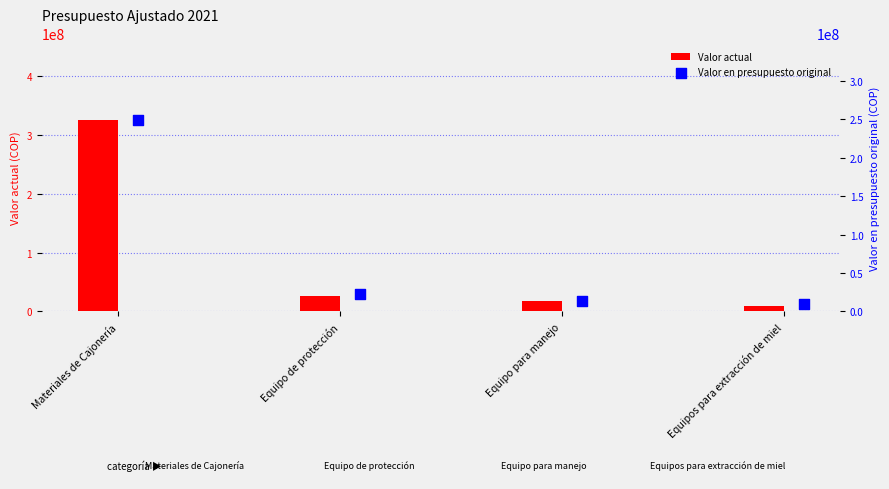

True or false: Valor actual has a value of 12727816 at Equipo de protección.

False